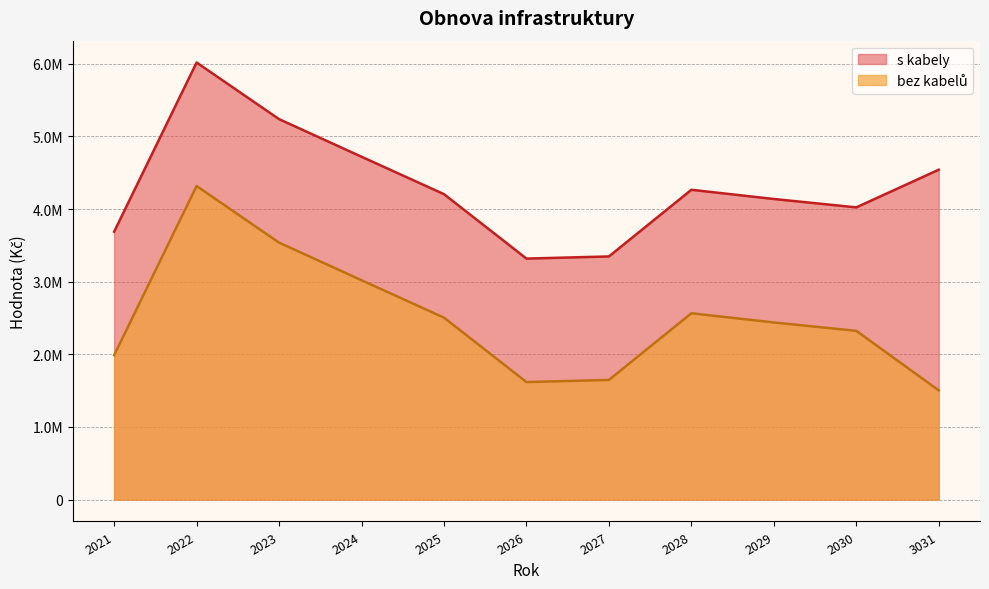

What is the total value across all series at 2028?

6831200